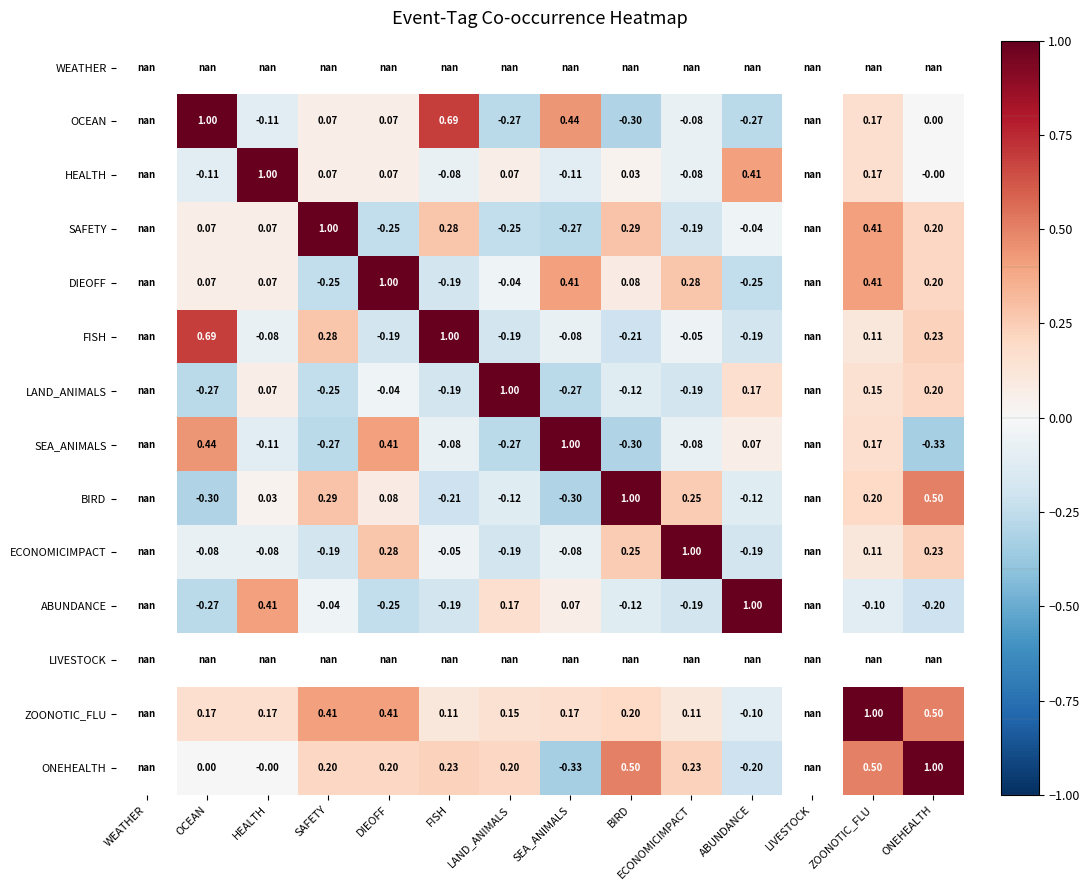

Is the value of ZOONOTIC_FLU at ONEHEALTH greater than the value of FISH at OCEAN?

No